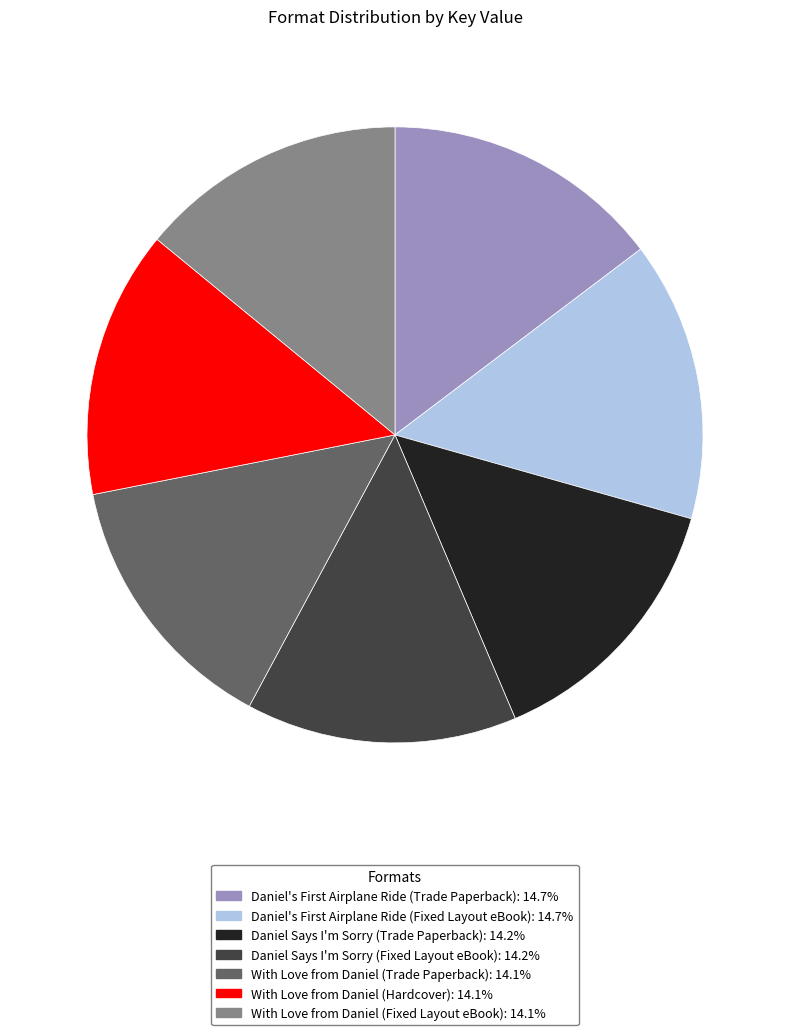

How many slices are in this pie chart?

7